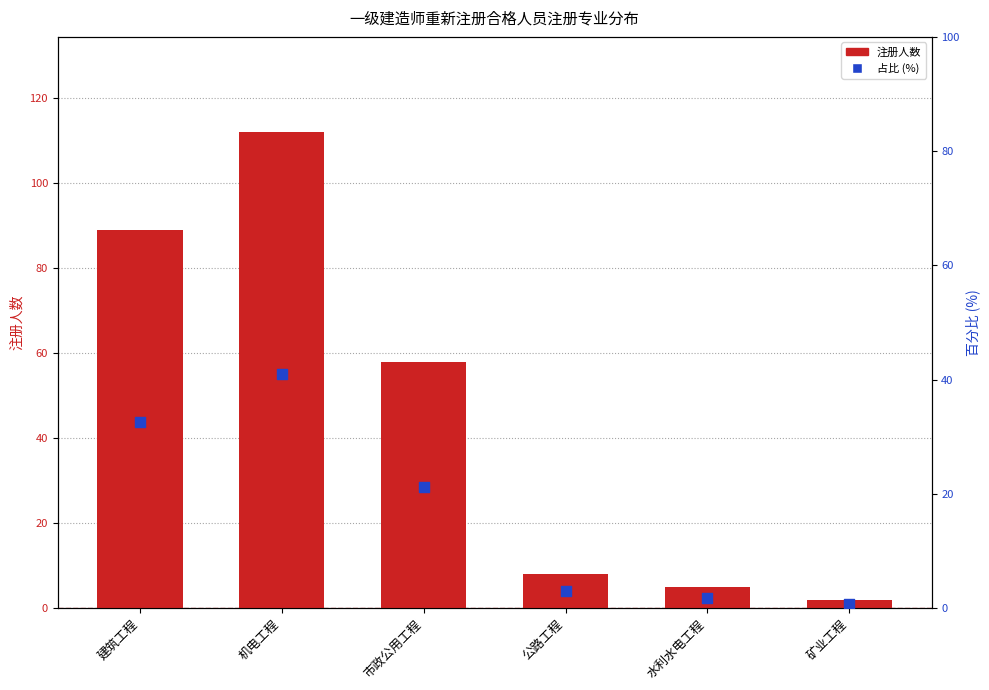

Which series has the largest total across all categories?

注册人数